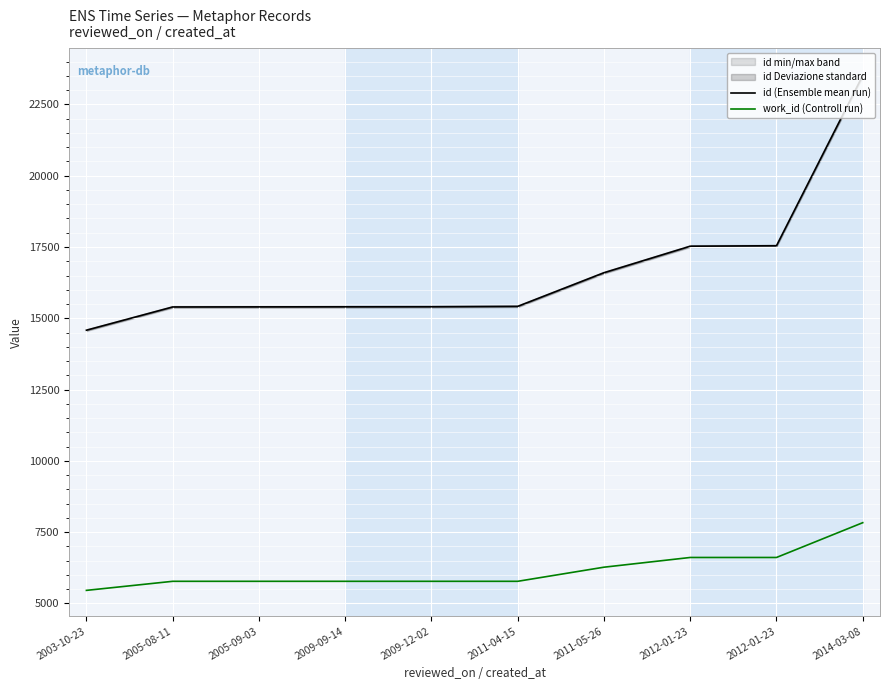

What is the smallest value displayed?

5457